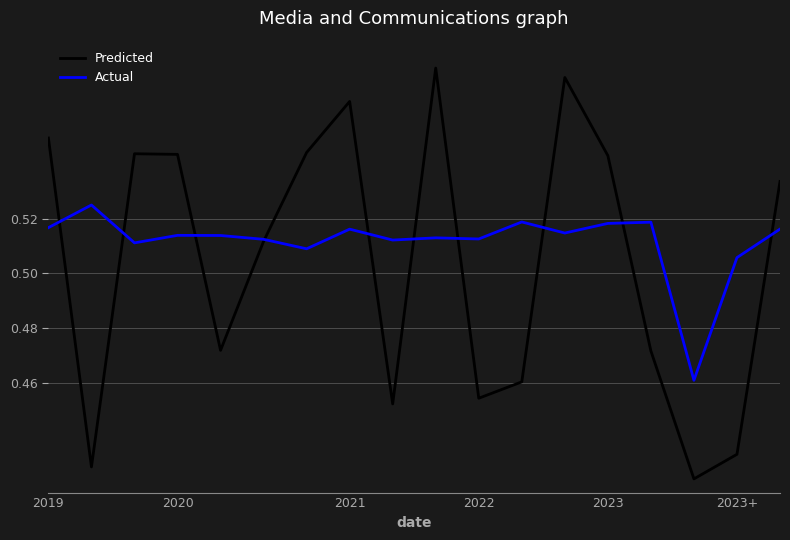

Which series has the largest total across all categories?

Actual